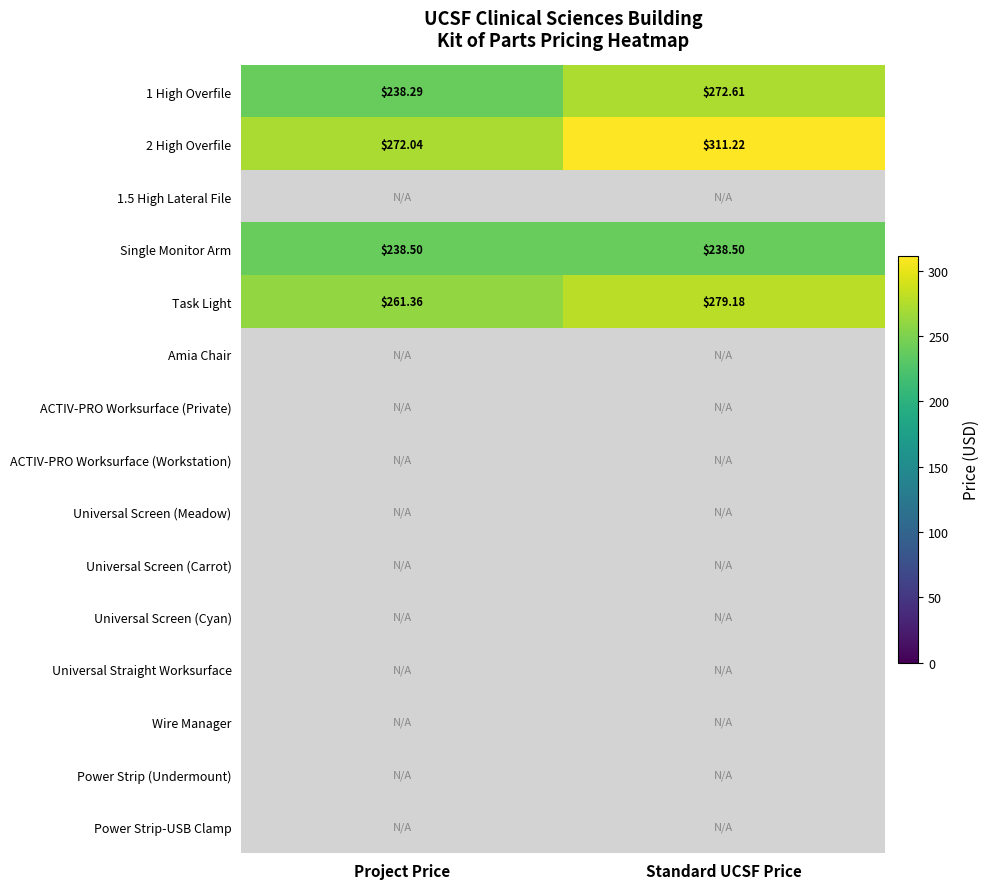

At which label does 2 High Overfile first exceed 311?

Standard UCSF Price